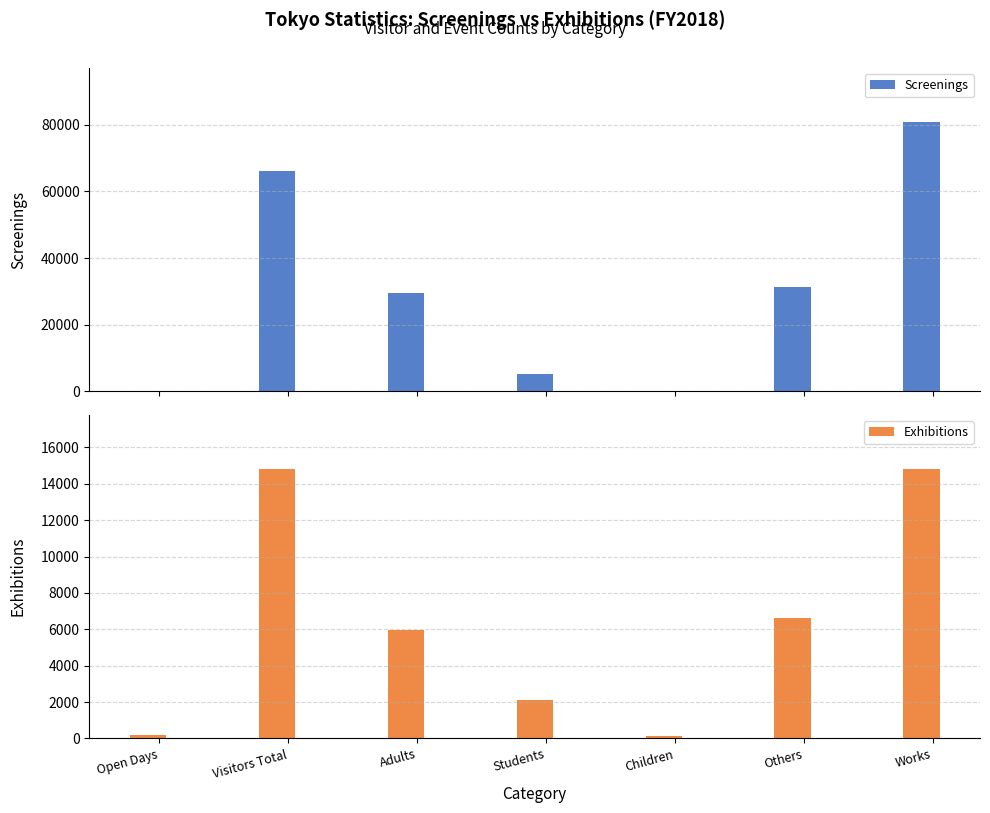

Does the chart contain any negative values?

No